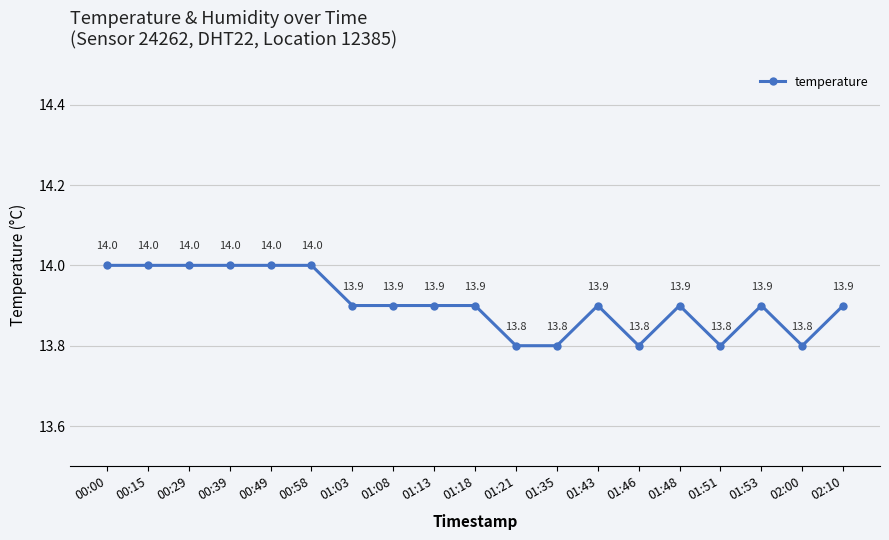

Reading left to right, what are all the values shown in this chart?

14.0	14.0	14.0	14.0	14.0	14.0	13.9	13.9	13.9	13.9	13.8	13.8	13.9	13.8	13.9	13.8	13.9	13.8	13.9